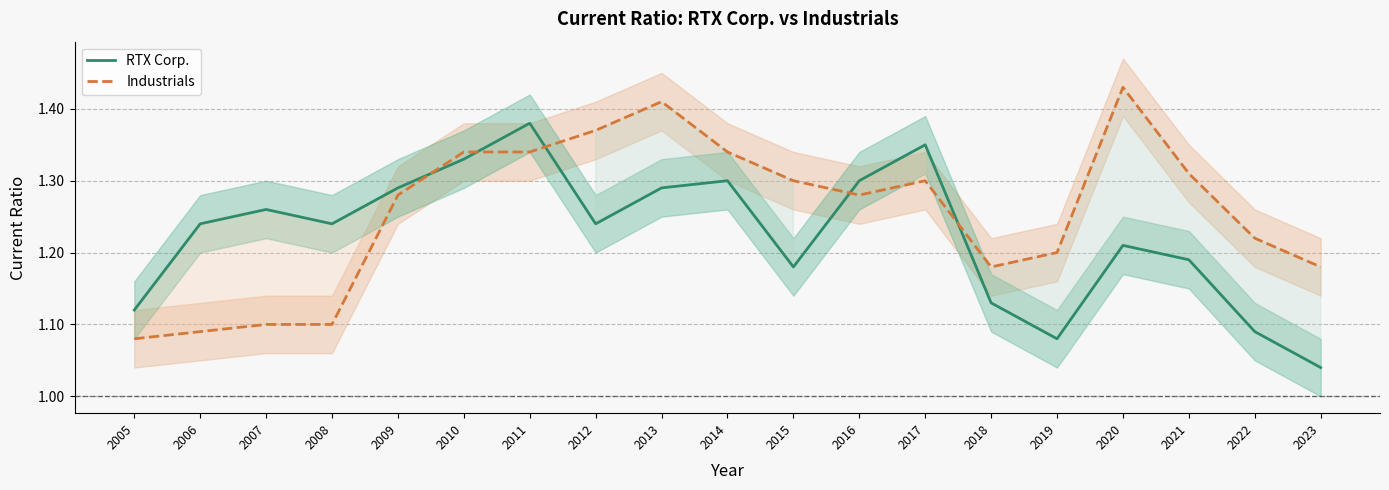

Which series has the largest range (max minus min)?

Industrials